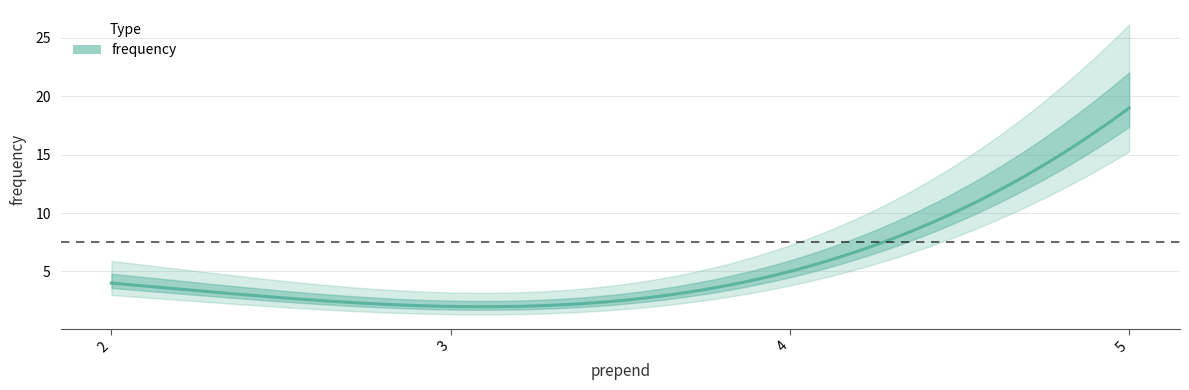

Reading left to right, what are all the values shown in this chart?

4	2	5	19